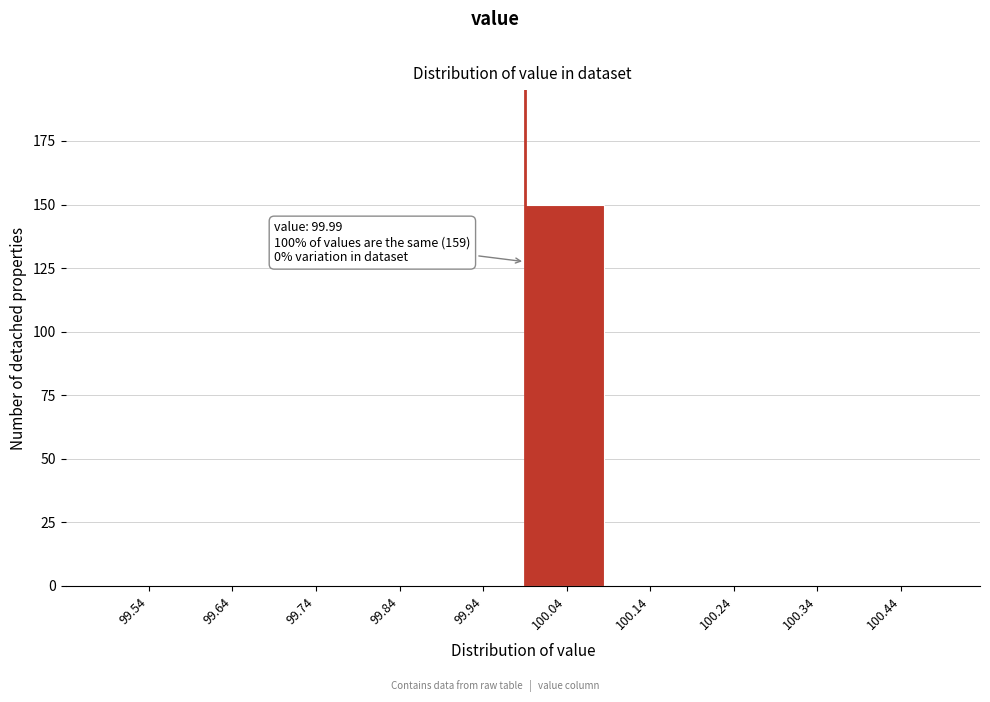

Over which range of the x-axis is the bar tallest?

99.99 to 100.09